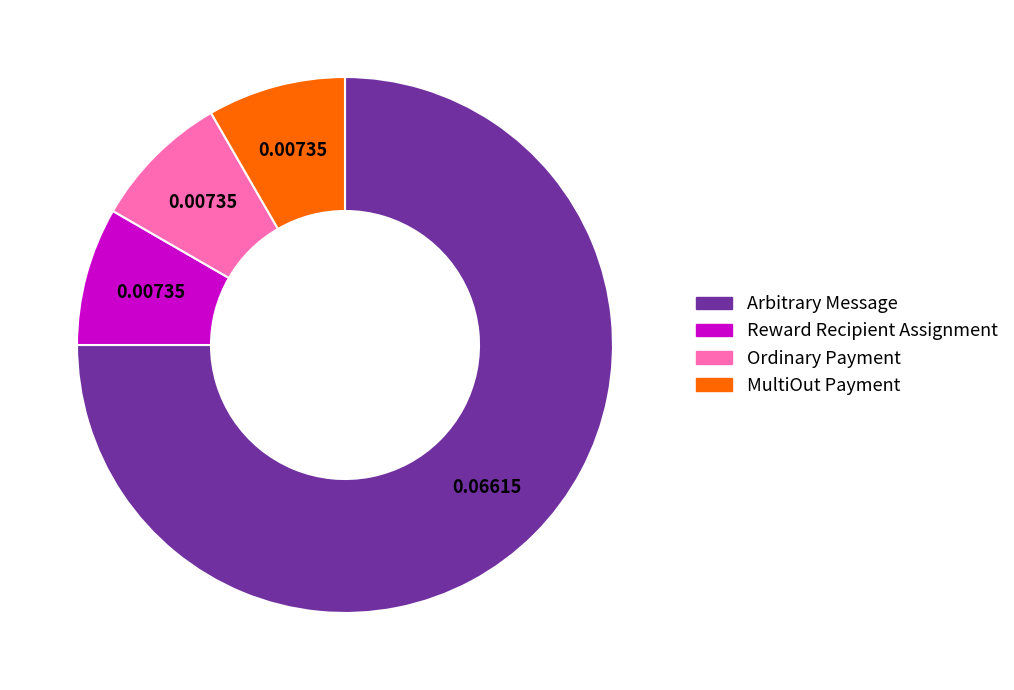

Which slice represents more than half of the pie?

Arbitrary Message